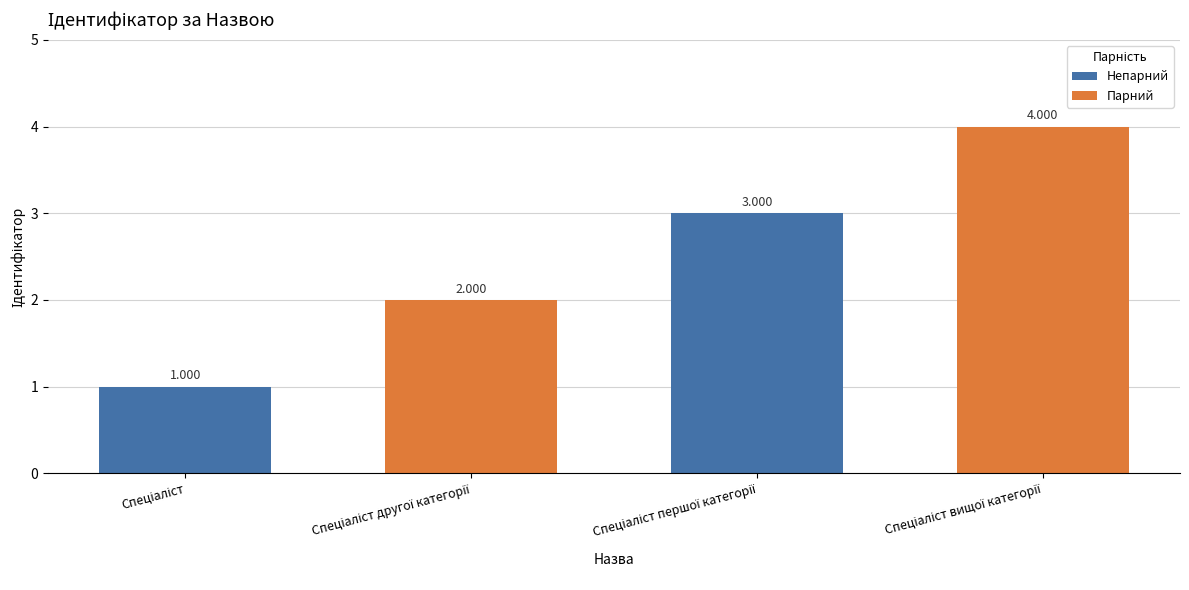

Count the number of data series in this chart.

1